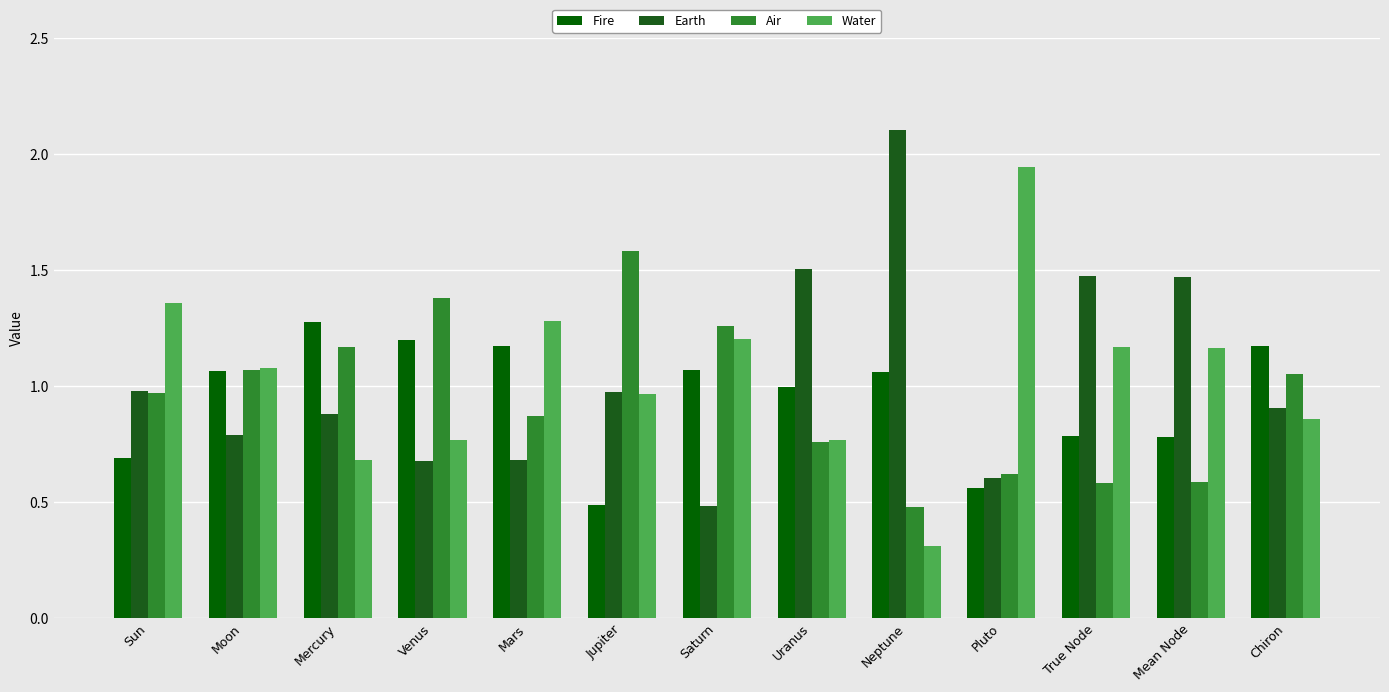

What is the sum of the Air values at Uranus and Mean Node?

1.3